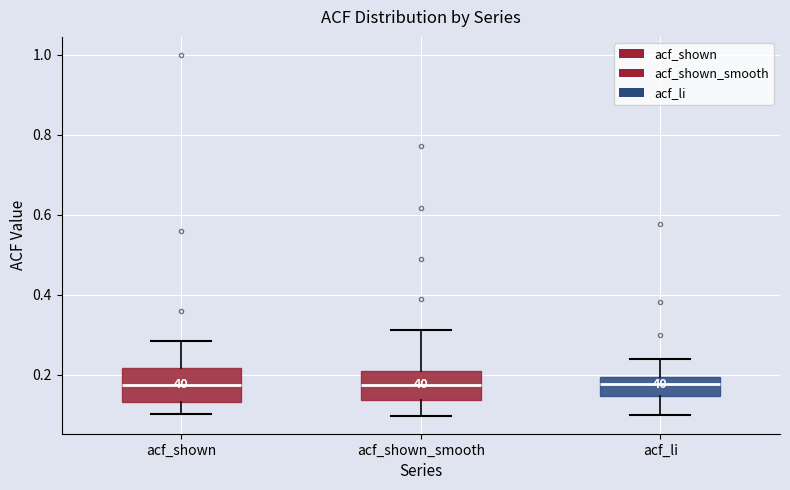

Reading left to right, read every box against the y-axis: the position of its median line, the range the box covers, and the ends of its whiskers. The values are not printed on the chart, so give them approximately, as read against the axis.

acf_shown: median 0.18, box 0.14 to 0.22, whiskers 0.10 to 0.28
acf_shown_smooth: median 0.18, box 0.14 to 0.20, whiskers 0.10 to 0.32
acf_li: median 0.18, box 0.14 to 0.20, whiskers 0.10 to 0.24